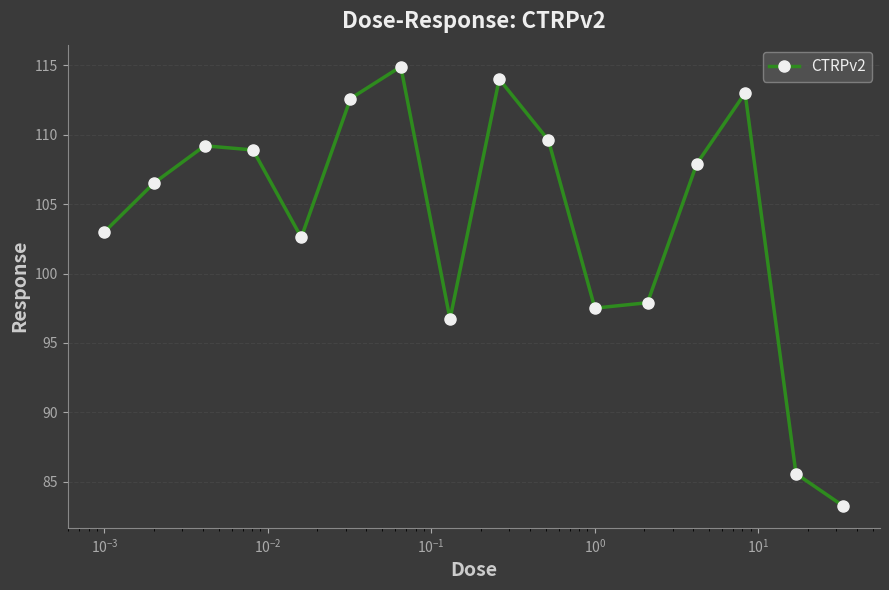

How many values are below 107?

8